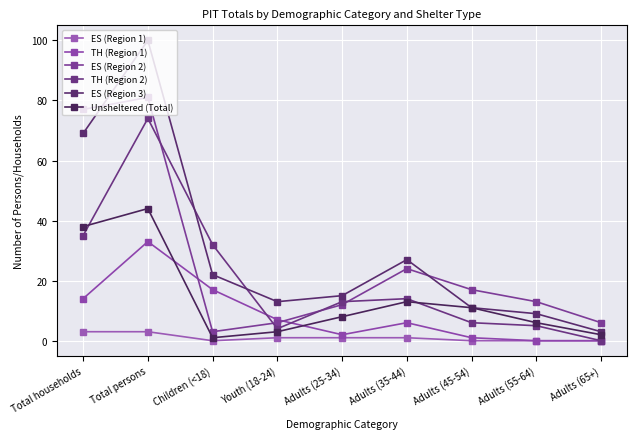

In ES (Region 2), how many points are higher than both neighbors (excluding endpoints)?

2